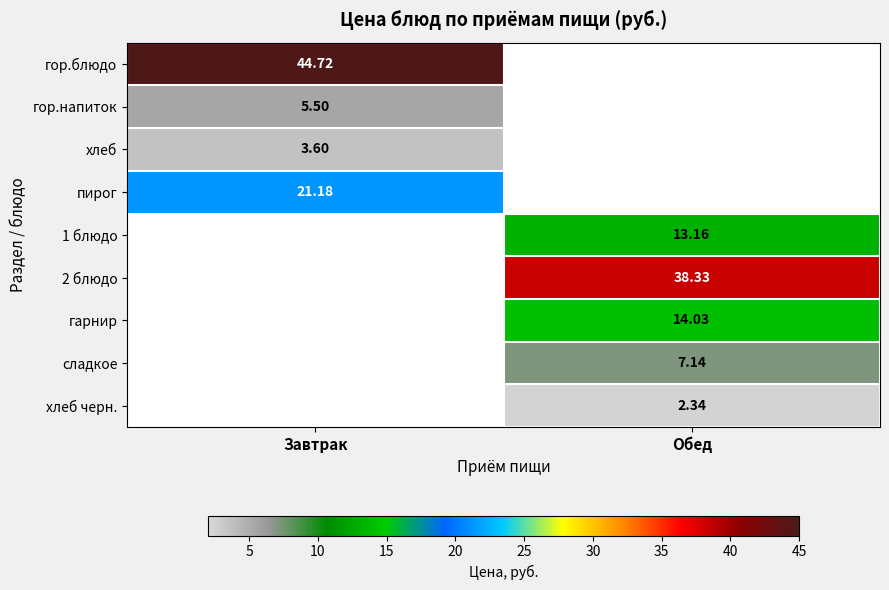

What is the greatest value displayed?

44.7